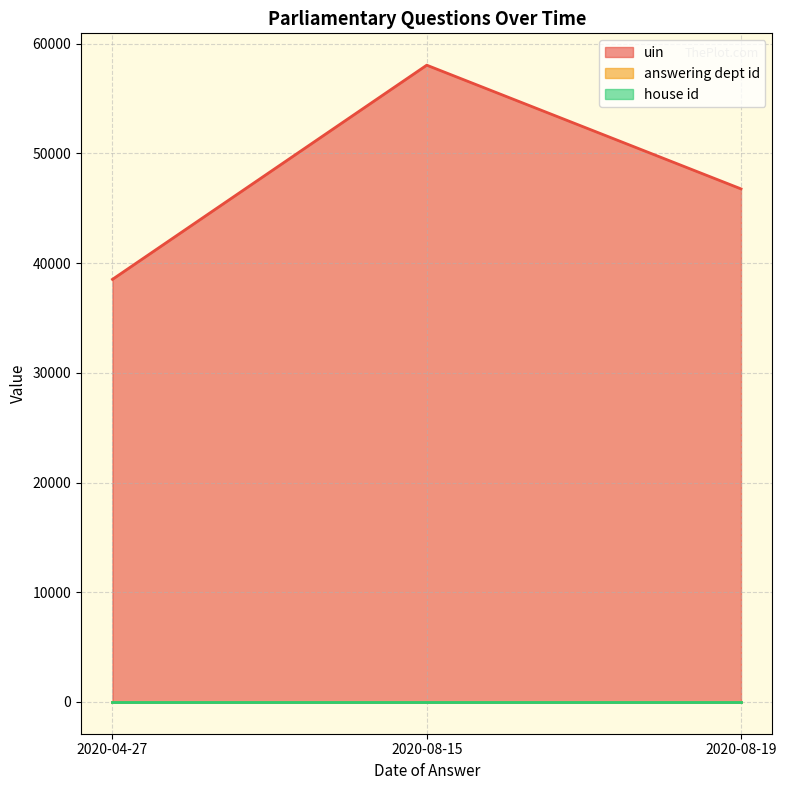

At which label is answering dept id closest to 17?

2020-08-15